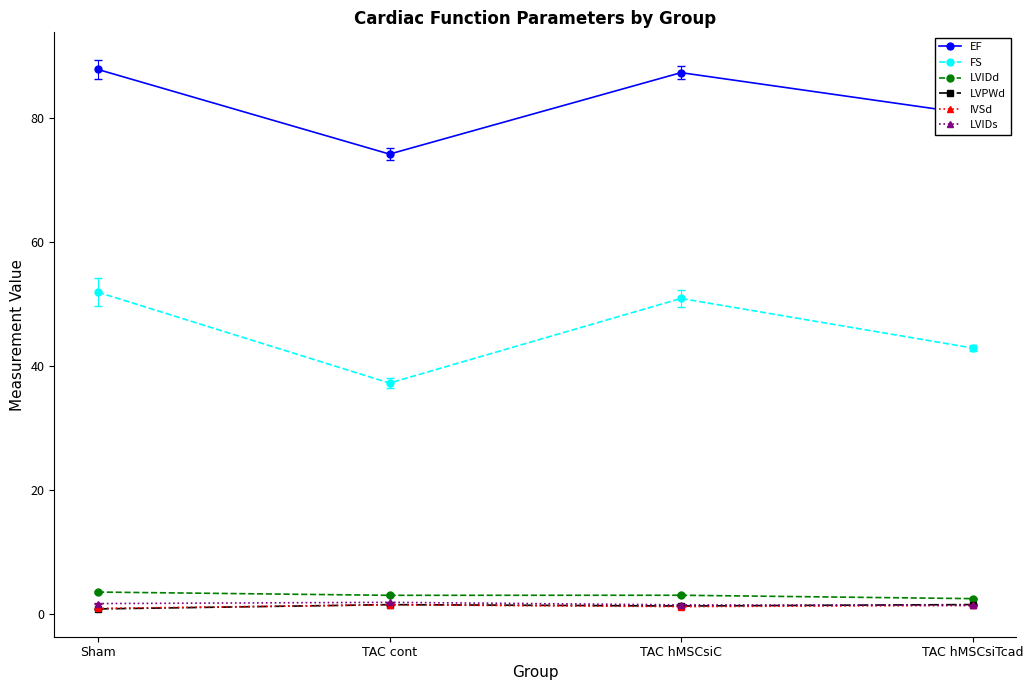

At how many categories does at least one series exceed 26?

4